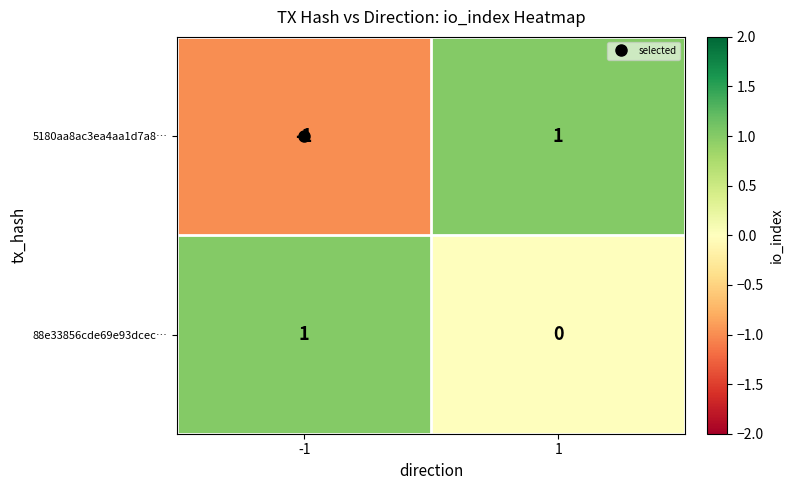

How many categories are shown in the chart?

2